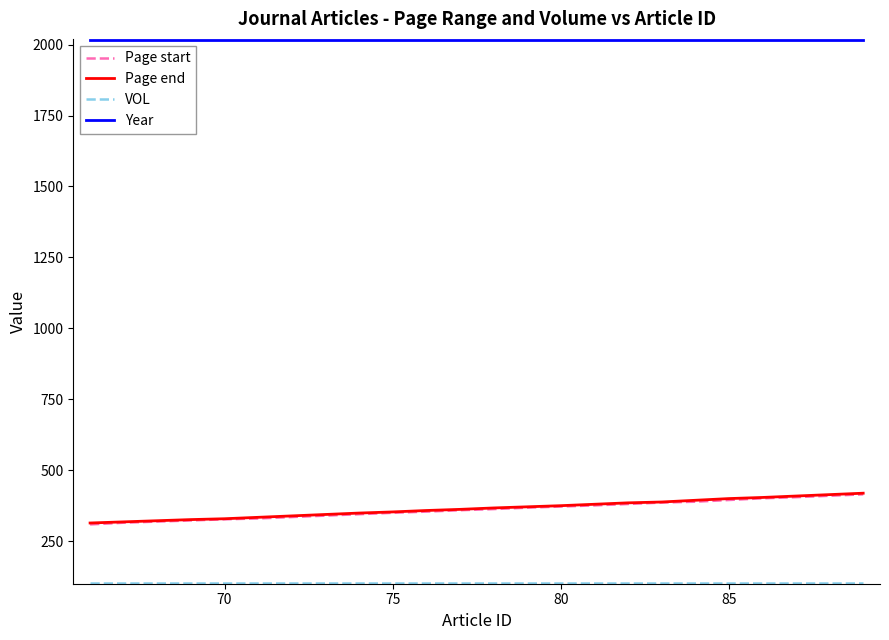

Does the chart have visible grid lines?

No